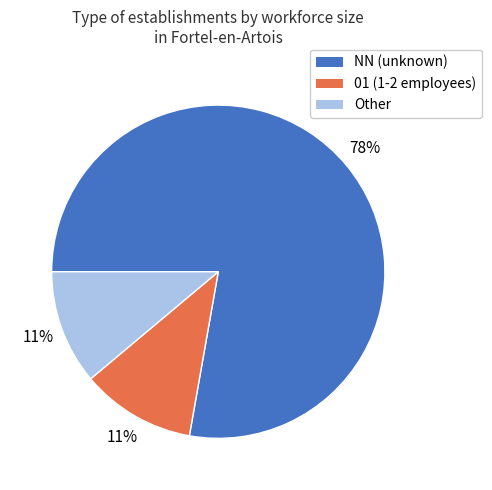

To the nearest percent, what is the difference between the largest and smallest slice percentages?

67%